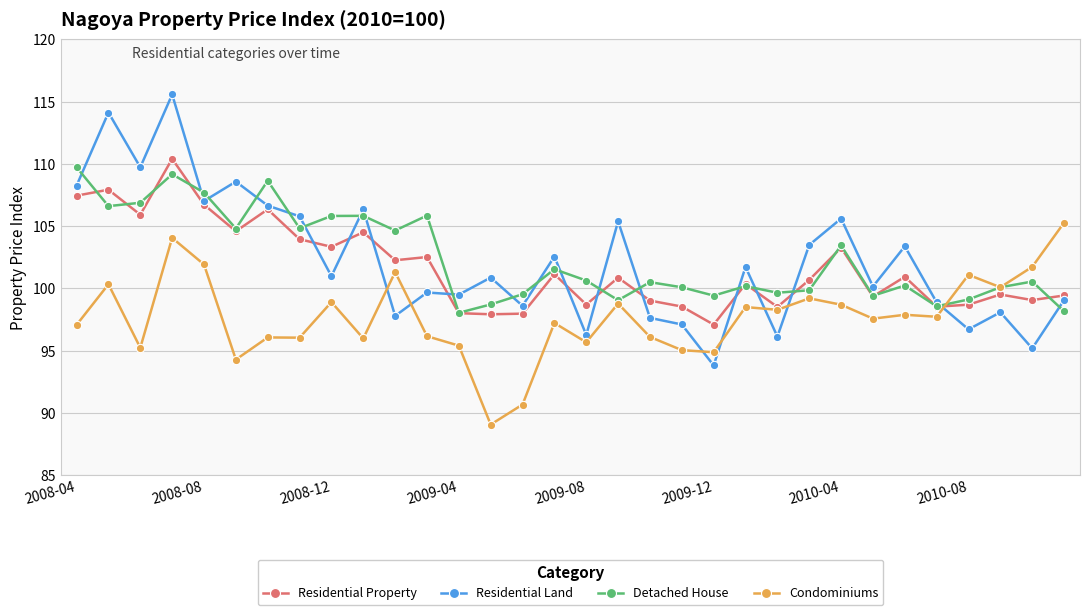

Rank the series by their maximum value, from highest to lowest.

Residential Land, Residential Property, Detached House, Condominiums